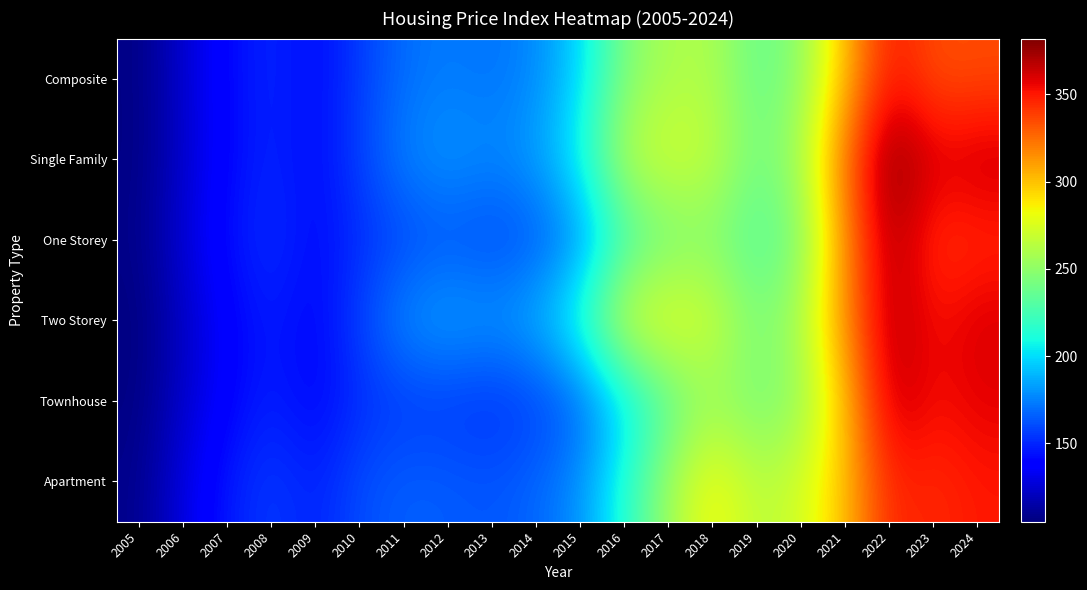

Which category has the highest value across all series?

2022